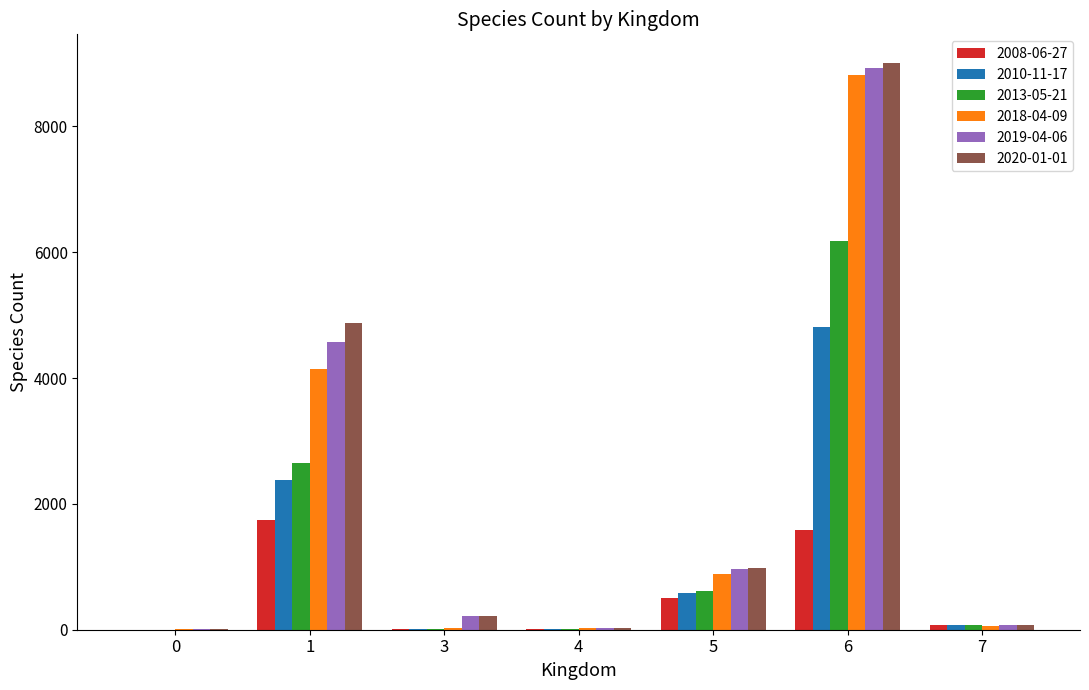

What is the approximate value of 2008-06-27 at 4?

12